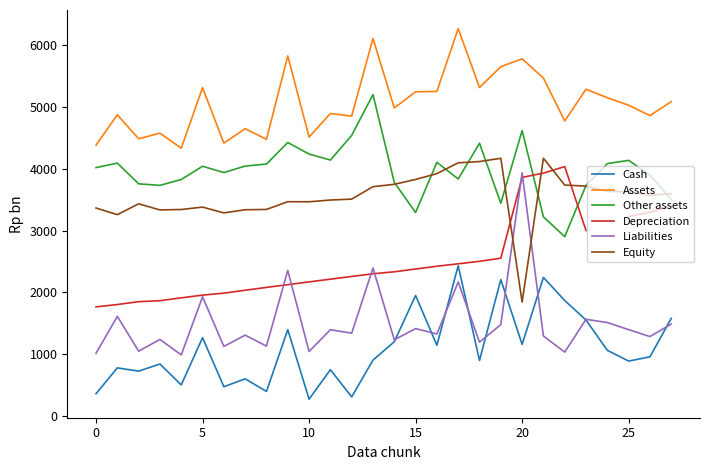

How many times do Liabilities and Equity cross each other?

2